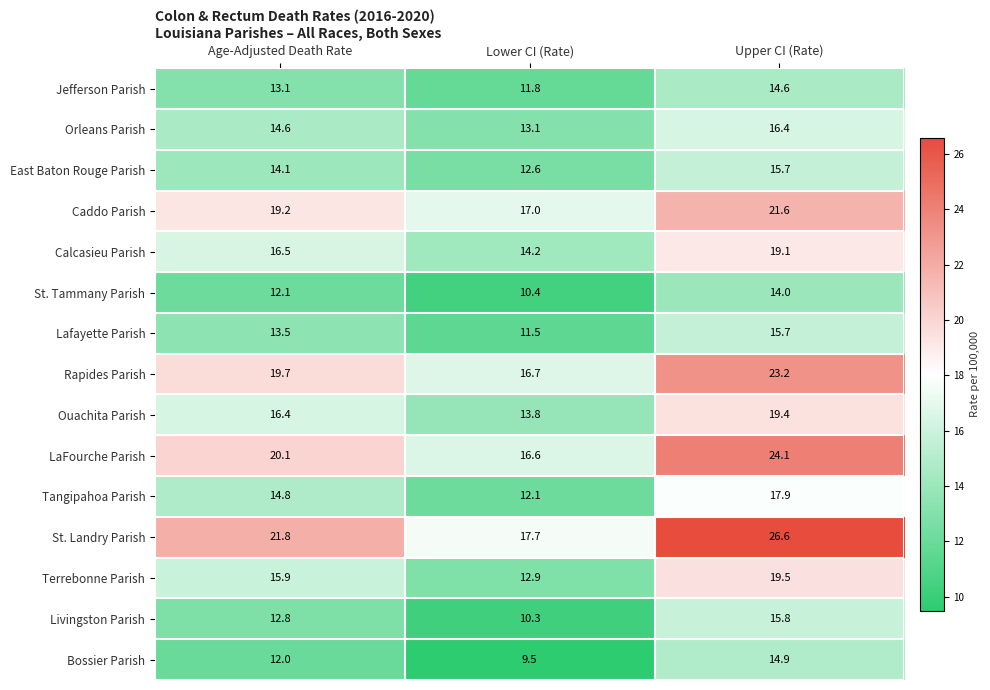

What is the spread (max minus min) of values at Age-Adjusted Death Rate?

9.8